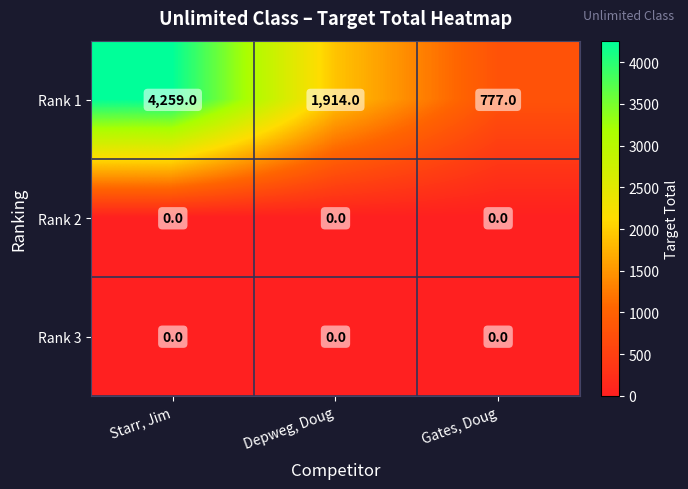

Reading left to right, what are all the values shown in this chart?

Rank 1: Starr, Jim=4259	Depweg, Doug=1914	Gates, Doug=777
Rank 2: Starr, Jim=0	Depweg, Doug=0	Gates, Doug=0
Rank 3: Starr, Jim=0	Depweg, Doug=0	Gates, Doug=0